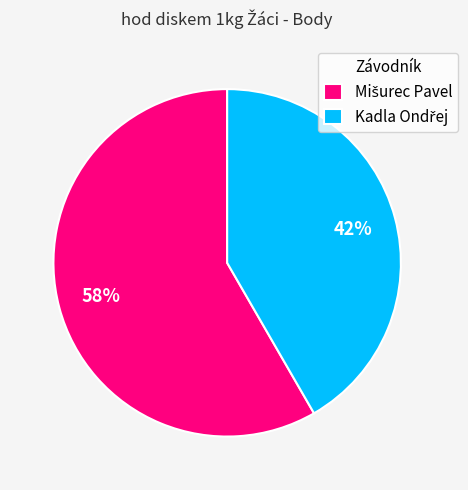

Count the number of slices in the pie.

2